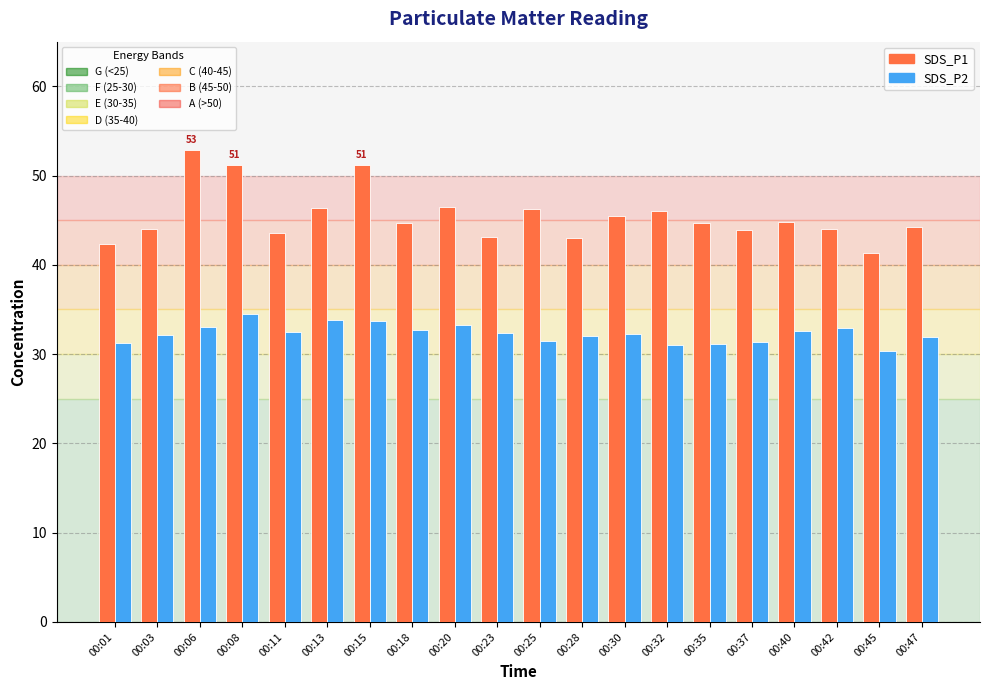

What is the total value across all series at 00:35?

75.9